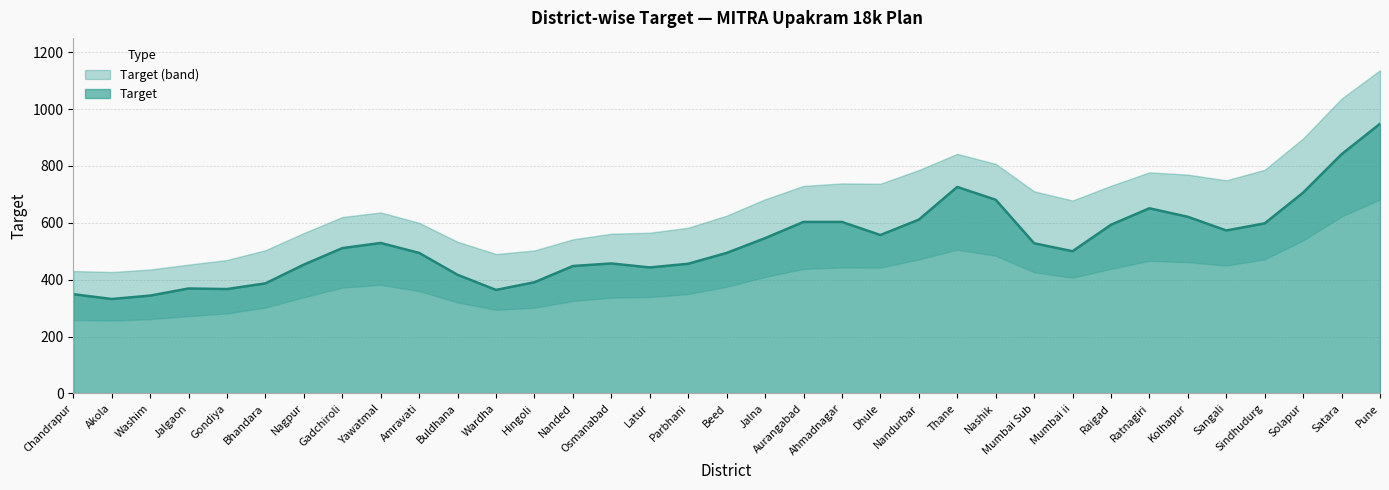

Is it true that Target equals 603 at Ahmadnagar?

True